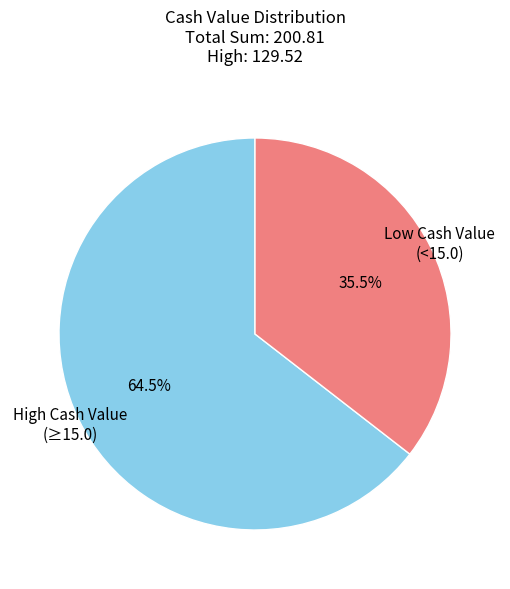

How many segments does this pie chart have?

2